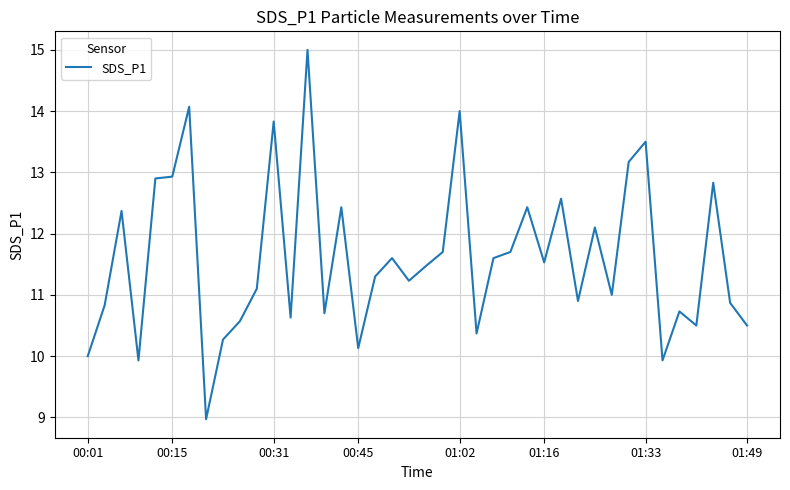

What is the minimum value shown in the chart?

9.0